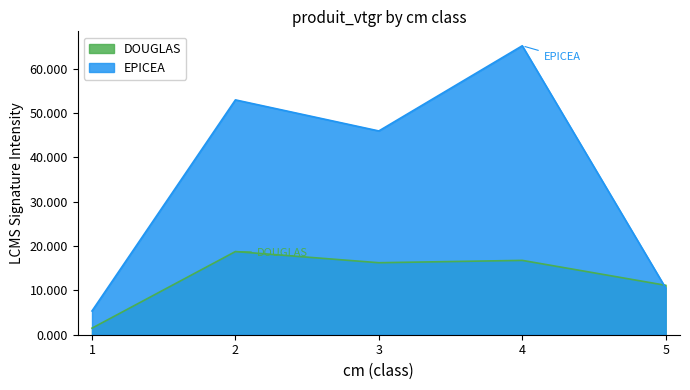

The value of EPICEA at 1 is 5.4. True or false?

True